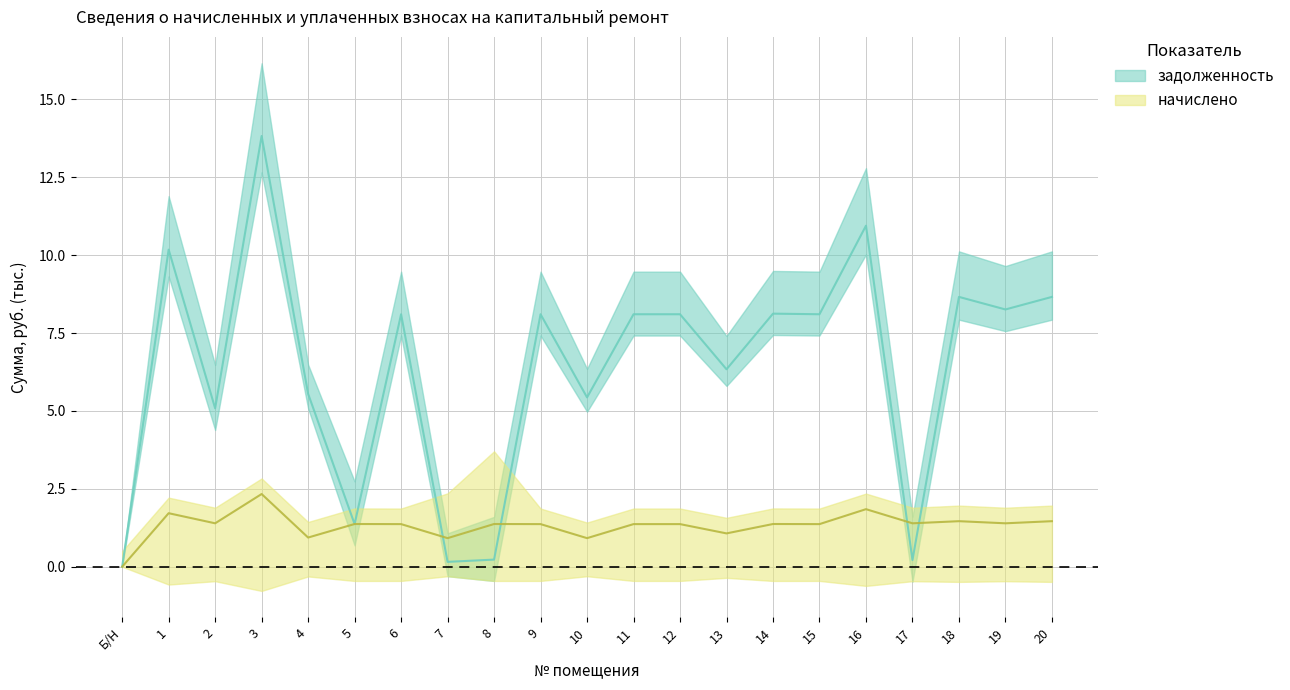

How many lines are shown in the chart?

2